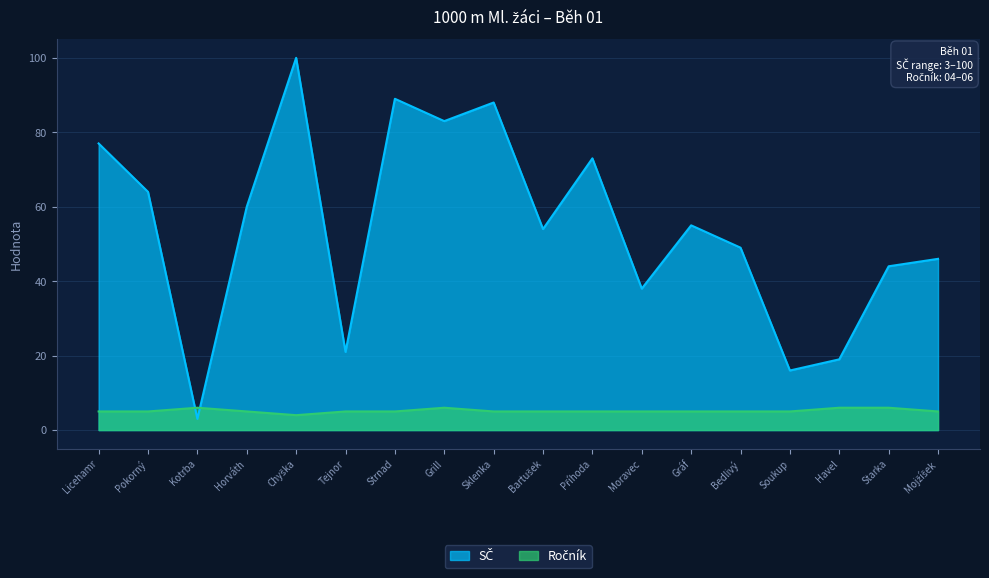

How many values in the SČ series exceed 55?

8